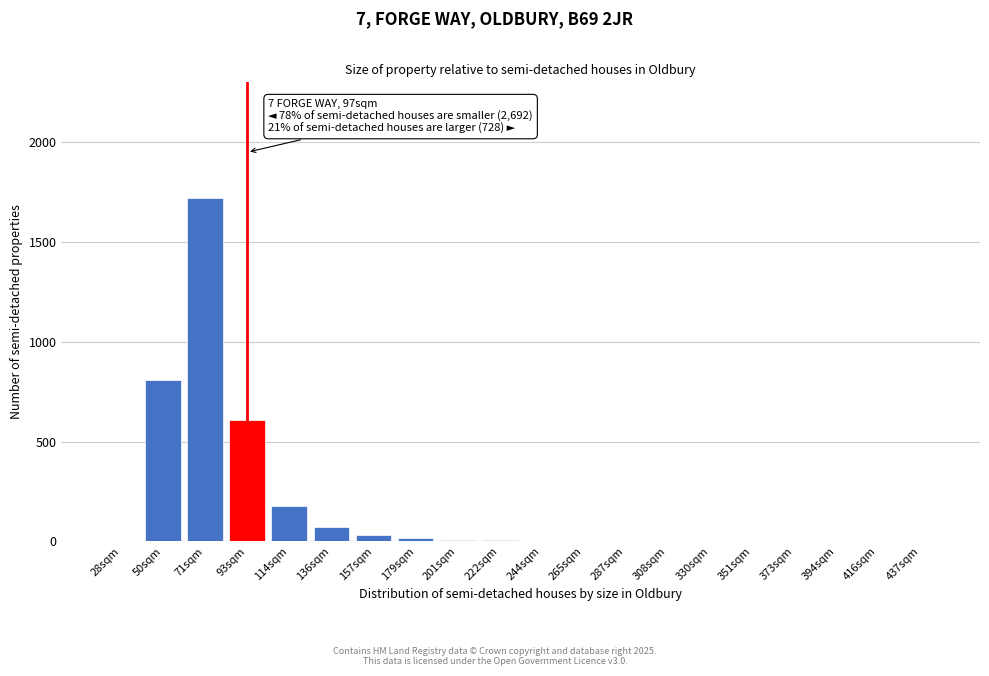

What is the sum of all values?

3458